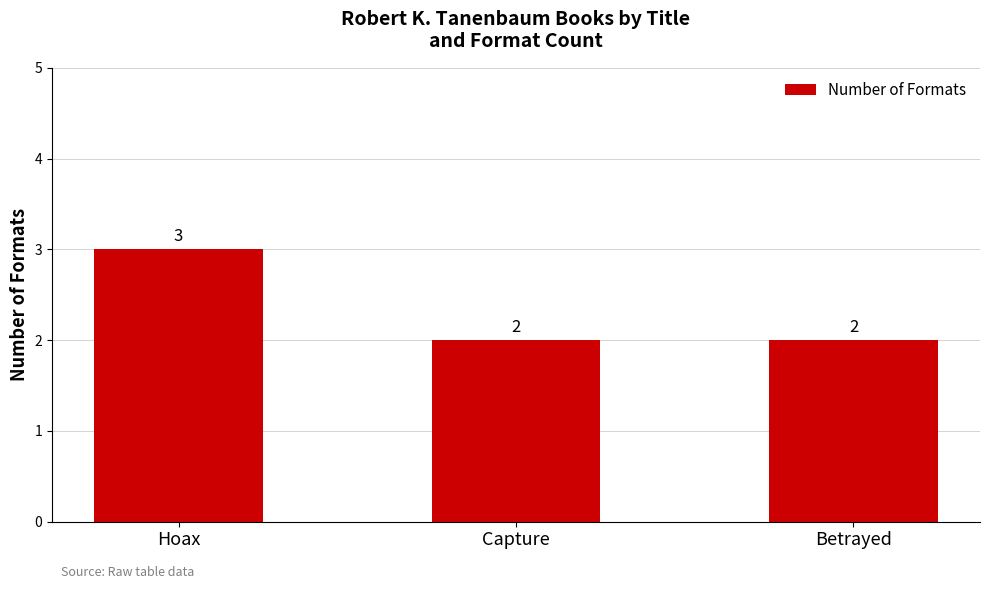

Does the chart contain stacked bars?

No